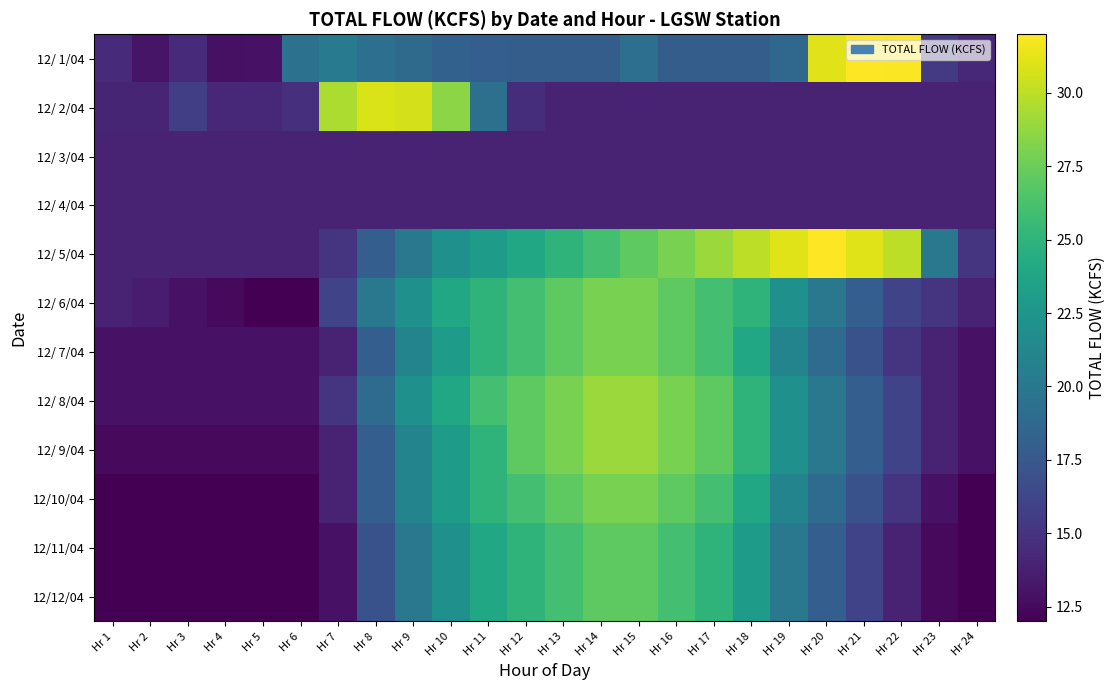

Reading left to right, transcribe all the data shown in this chart.

12/ 1/04: Hr 1=14.4	Hr 2=13.1	Hr 3=14.4	Hr 4=12.9	Hr 5=13.0	Hr 6=19.5	Hr 7=20.2	Hr 8=19.3	Hr 9=18.9	Hr 10=18.2	Hr 11=18.0	Hr 12=17.9	Hr 13=17.9	Hr 14=17.9	Hr 15=19.3	Hr 16=17.9	Hr 17=17.9	Hr 18=17.9	Hr 19=18.7	Hr 20=31.1	Hr 21=32.0	Hr 22=31.9	Hr 23=15.4	Hr 24=14.2
12/ 2/04: Hr 1=14.1	Hr 2=14.1	Hr 3=15.7	Hr 4=14.3	Hr 5=14.3	Hr 6=14.8	Hr 7=29.5	Hr 8=30.9	Hr 9=30.7	Hr 10=28.5	Hr 11=19.4	Hr 12=14.6	Hr 13=14.0	Hr 14=14.0	Hr 15=14.0	Hr 16=14.0	Hr 17=14.0	Hr 18=14.0	Hr 19=14.0	Hr 20=14.0	Hr 21=14.0	Hr 22=14.0	Hr 23=14.0	Hr 24=14.0
12/ 3/04: Hr 1=14.0	Hr 2=14.0	Hr 3=14.0	Hr 4=14.0	Hr 5=14.0	Hr 6=14.0	Hr 7=14.0	Hr 8=14.0	Hr 9=14.0	Hr 10=14.0	Hr 11=14.0	Hr 12=14.0	Hr 13=14.0	Hr 14=14.0	Hr 15=14.0	Hr 16=14.0	Hr 17=14.0	Hr 18=14.0	Hr 19=14.0	Hr 20=14.0	Hr 21=14.0	Hr 22=14.0	Hr 23=14.0	Hr 24=14.0
12/ 4/04: Hr 1=14.0	Hr 2=14.0	Hr 3=14.0	Hr 4=14.0	Hr 5=14.0	Hr 6=14.0	Hr 7=14.0	Hr 8=14.0	Hr 9=14.0	Hr 10=14.0	Hr 11=14.0	Hr 12=14.0	Hr 13=14.0	Hr 14=14.0	Hr 15=14.0	Hr 16=14.0	Hr 17=14.0	Hr 18=14.0	Hr 19=14.0	Hr 20=14.0	Hr 21=14.0	Hr 22=14.0	Hr 23=14.0	Hr 24=14.0
12/ 5/04: Hr 1=14.0	Hr 2=14.0	Hr 3=14.0	Hr 4=14.0	Hr 5=14.0	Hr 6=14.0	Hr 7=15.0	Hr 8=18.0	Hr 9=20.0	Hr 10=22.0	Hr 11=23.0	Hr 12=24.0	Hr 13=25.0	Hr 14=26.0	Hr 15=27.0	Hr 16=28.0	Hr 17=29.0	Hr 18=30.0	Hr 19=31.0	Hr 20=32.0	Hr 21=31.0	Hr 22=30.0	Hr 23=20.0	Hr 24=15.0
12/ 6/04: Hr 1=14.0	Hr 2=13.5	Hr 3=13.0	Hr 4=12.5	Hr 5=12.0	Hr 6=12.0	Hr 7=16.0	Hr 8=20.0	Hr 9=22.0	Hr 10=24.0	Hr 11=25.0	Hr 12=26.0	Hr 13=27.0	Hr 14=28.0	Hr 15=28.0	Hr 16=27.0	Hr 17=26.0	Hr 18=25.0	Hr 19=22.0	Hr 20=20.0	Hr 21=18.0	Hr 22=16.0	Hr 23=15.0	Hr 24=14.0
12/ 7/04: Hr 1=13.0	Hr 2=13.0	Hr 3=13.0	Hr 4=13.0	Hr 5=13.0	Hr 6=13.0	Hr 7=14.0	Hr 8=18.0	Hr 9=21.0	Hr 10=23.0	Hr 11=25.0	Hr 12=26.0	Hr 13=27.0	Hr 14=28.0	Hr 15=28.0	Hr 16=27.0	Hr 17=26.0	Hr 18=24.0	Hr 19=21.0	Hr 20=19.0	Hr 21=17.0	Hr 22=15.0	Hr 23=14.0	Hr 24=13.0
12/ 8/04: Hr 1=13.0	Hr 2=13.0	Hr 3=13.0	Hr 4=13.0	Hr 5=13.0	Hr 6=13.0	Hr 7=15.0	Hr 8=19.0	Hr 9=22.0	Hr 10=24.0	Hr 11=26.0	Hr 12=27.0	Hr 13=28.0	Hr 14=29.0	Hr 15=29.0	Hr 16=28.0	Hr 17=27.0	Hr 18=25.0	Hr 19=22.0	Hr 20=20.0	Hr 21=18.0	Hr 22=16.0	Hr 23=14.0	Hr 24=13.0
12/ 9/04: Hr 1=12.5	Hr 2=12.5	Hr 3=12.5	Hr 4=12.5	Hr 5=12.5	Hr 6=12.5	Hr 7=14.0	Hr 8=18.0	Hr 9=21.0	Hr 10=23.0	Hr 11=25.0	Hr 12=27.0	Hr 13=28.0	Hr 14=29.0	Hr 15=29.0	Hr 16=28.0	Hr 17=27.0	Hr 18=25.0	Hr 19=22.0	Hr 20=20.0	Hr 21=18.0	Hr 22=16.0	Hr 23=14.0	Hr 24=13.0
12/10/04: Hr 1=12.0	Hr 2=12.0	Hr 3=12.0	Hr 4=12.0	Hr 5=12.0	Hr 6=12.0	Hr 7=14.0	Hr 8=18.0	Hr 9=21.0	Hr 10=23.0	Hr 11=25.0	Hr 12=26.0	Hr 13=27.0	Hr 14=28.0	Hr 15=28.0	Hr 16=27.0	Hr 17=26.0	Hr 18=24.0	Hr 19=21.0	Hr 20=19.0	Hr 21=17.0	Hr 22=15.0	Hr 23=13.0	Hr 24=12.0
12/11/04: Hr 1=12.0	Hr 2=12.0	Hr 3=12.0	Hr 4=12.0	Hr 5=12.0	Hr 6=12.0	Hr 7=13.0	Hr 8=17.0	Hr 9=20.0	Hr 10=22.0	Hr 11=24.0	Hr 12=25.0	Hr 13=26.0	Hr 14=27.0	Hr 15=27.0	Hr 16=26.0	Hr 17=25.0	Hr 18=23.0	Hr 19=20.0	Hr 20=18.0	Hr 21=16.0	Hr 22=14.0	Hr 23=12.5	Hr 24=12.0
12/12/04: Hr 1=12.0	Hr 2=12.0	Hr 3=12.0	Hr 4=12.0	Hr 5=12.0	Hr 6=12.0	Hr 7=13.0	Hr 8=17.0	Hr 9=20.0	Hr 10=22.0	Hr 11=24.0	Hr 12=25.0	Hr 13=26.0	Hr 14=27.0	Hr 15=27.0	Hr 16=26.0	Hr 17=25.0	Hr 18=23.0	Hr 19=20.0	Hr 20=18.0	Hr 21=16.0	Hr 22=14.0	Hr 23=12.5	Hr 24=12.0